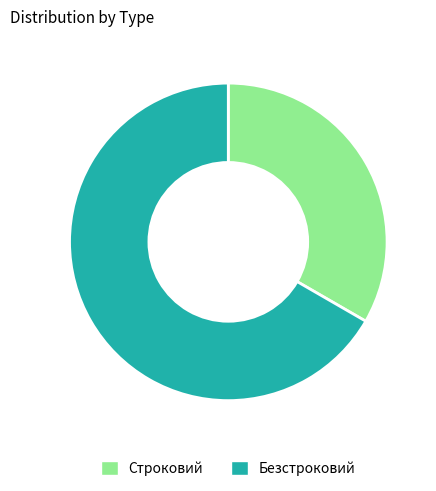

Count the number of slices in the pie.

2